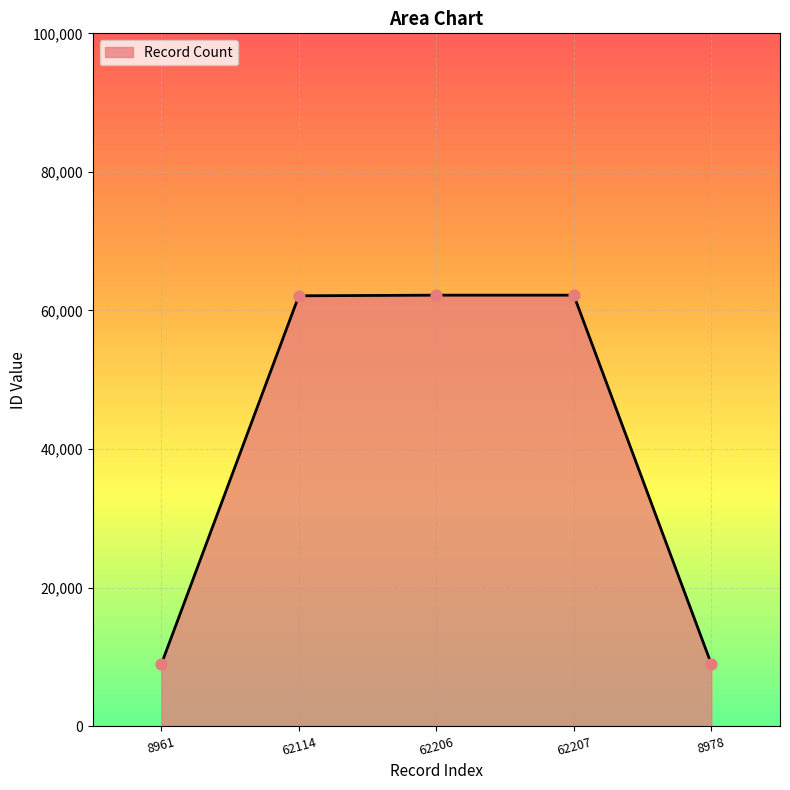

What is the change in value from 62206 to 8978?

-53228